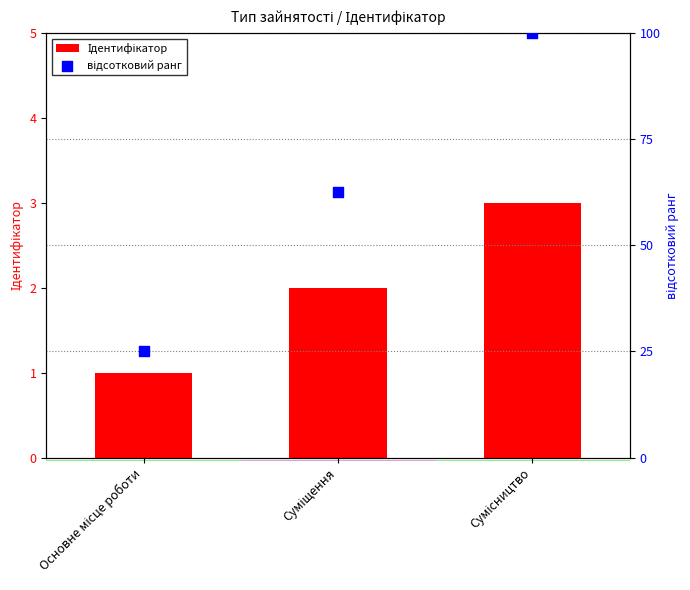

Which series reaches the minimum Y coordinate?

Ідентифікатор